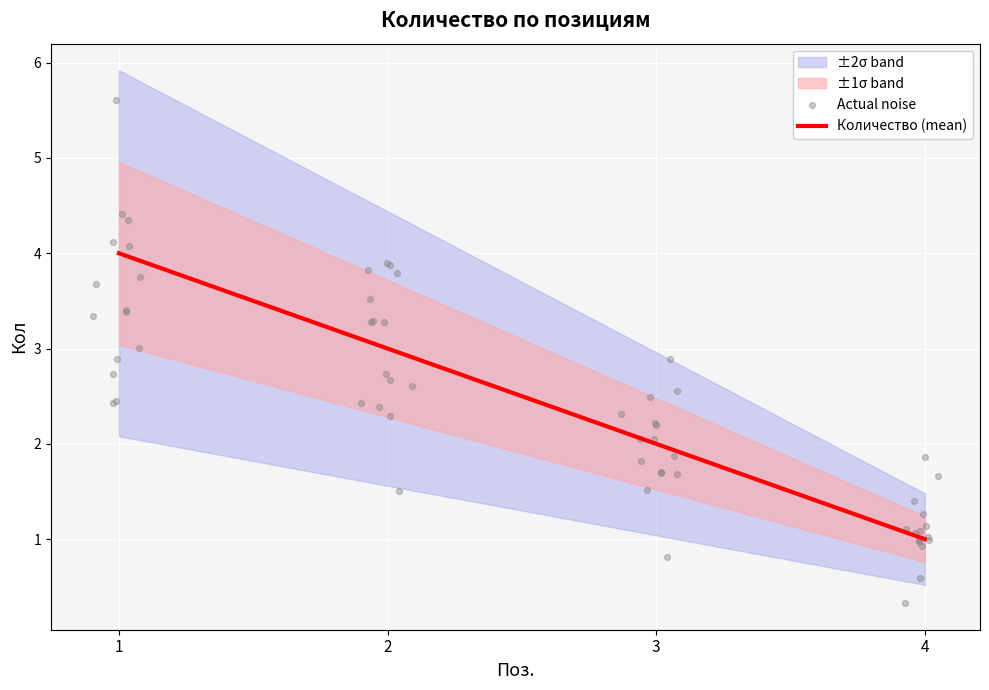

Which has a higher value, 3 or 2?

2